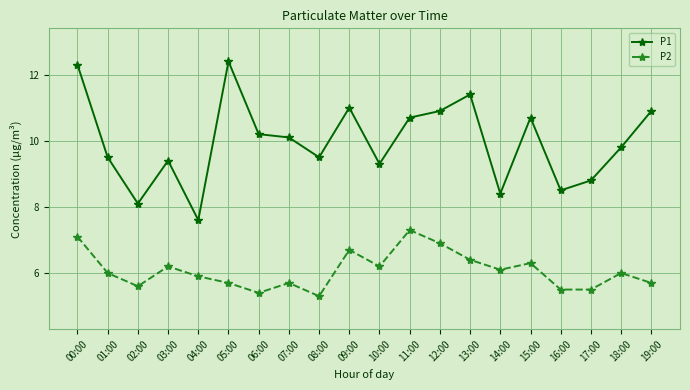

What is the maximum value for P2?

7.3